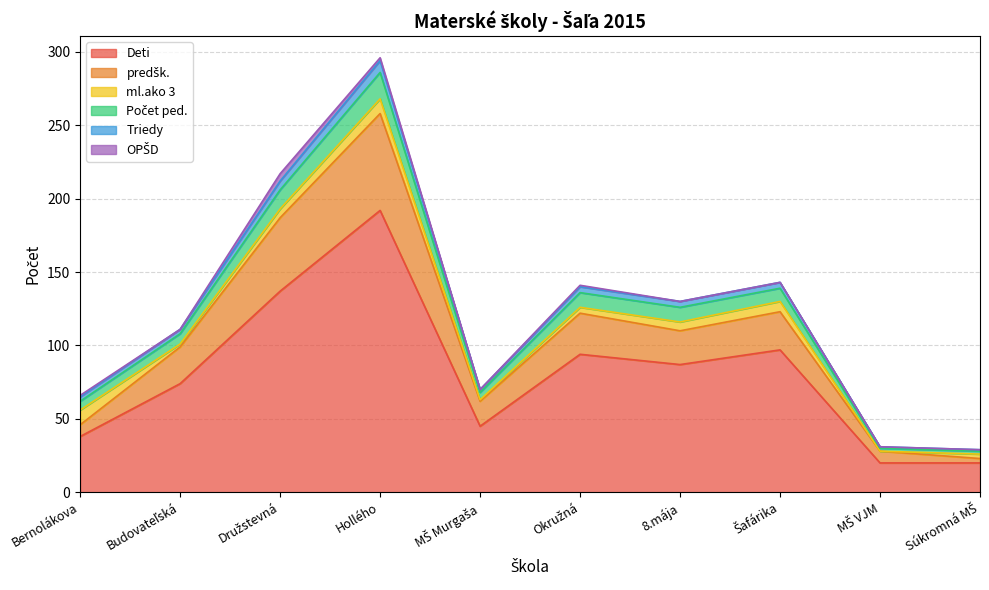

At how many categories does at least one series exceed 201?

2